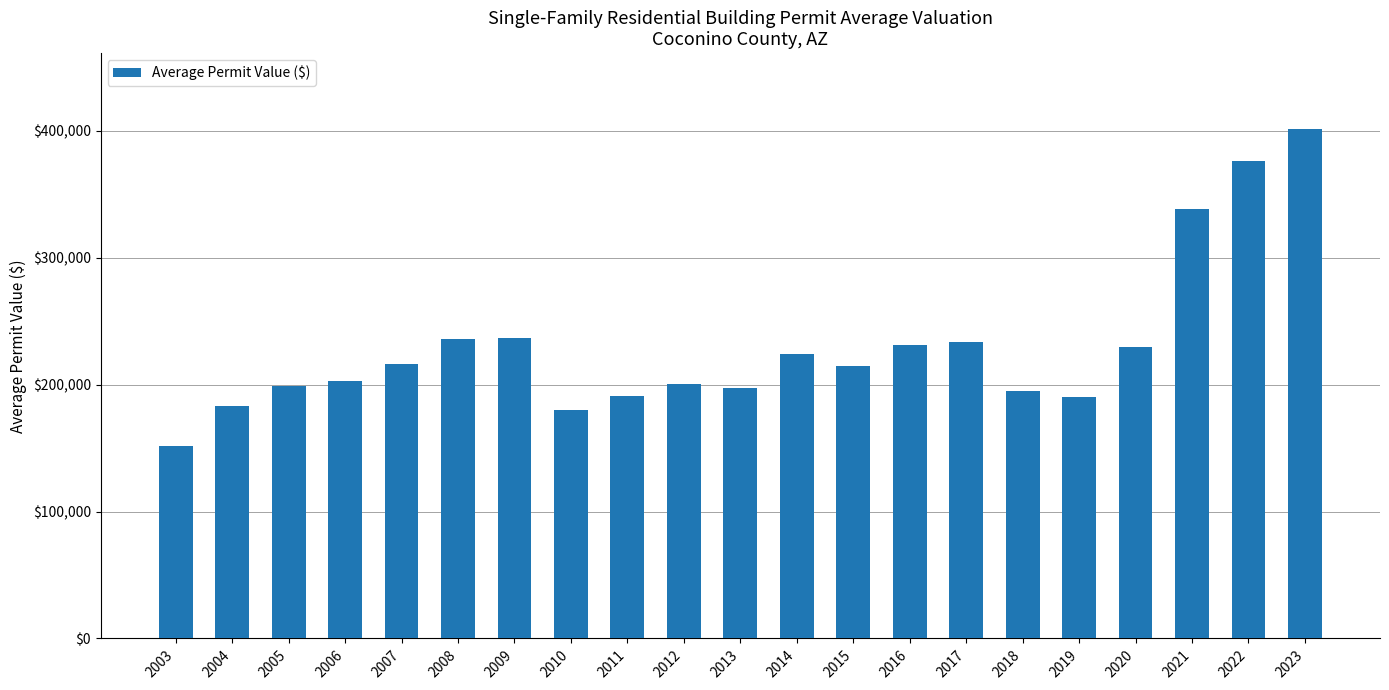

How many data points are less than 214612?

10